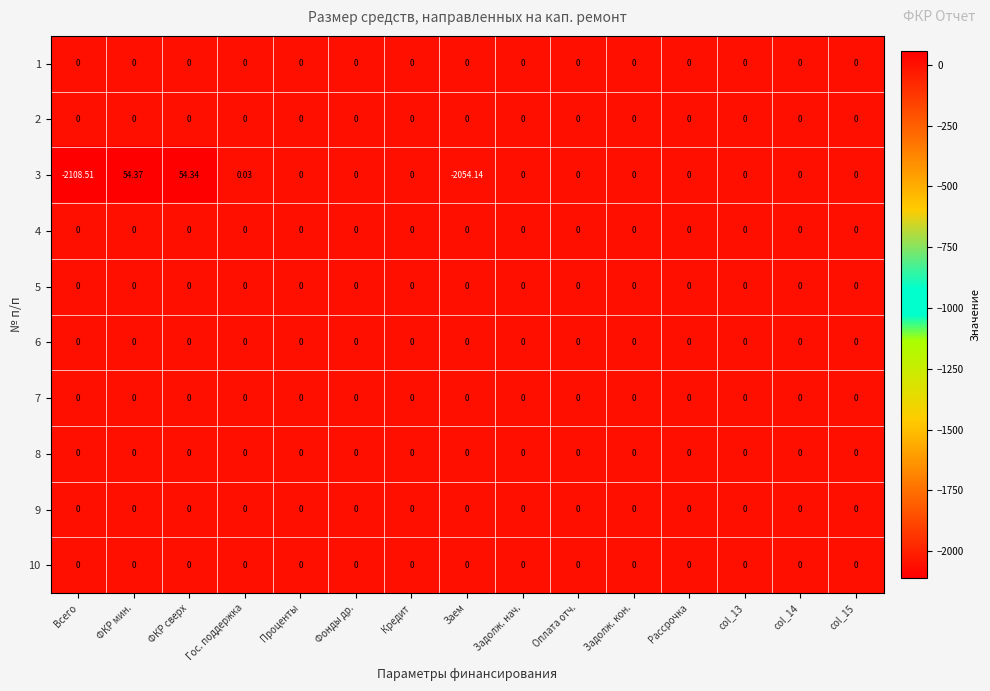

At which category is the sum across all series the highest?

ФКР мин.